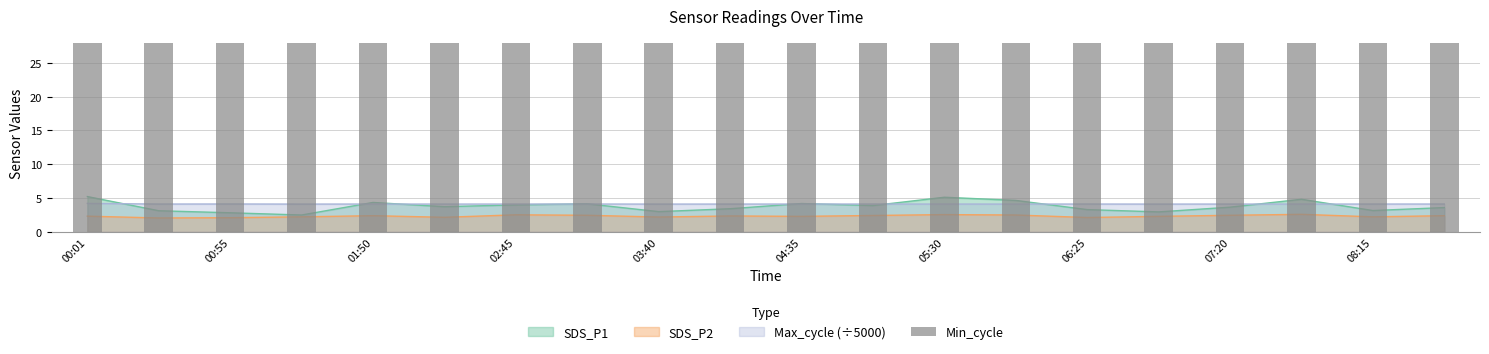

What is the difference between the maximum and second lowest values in the Max_cycle series?

0.1